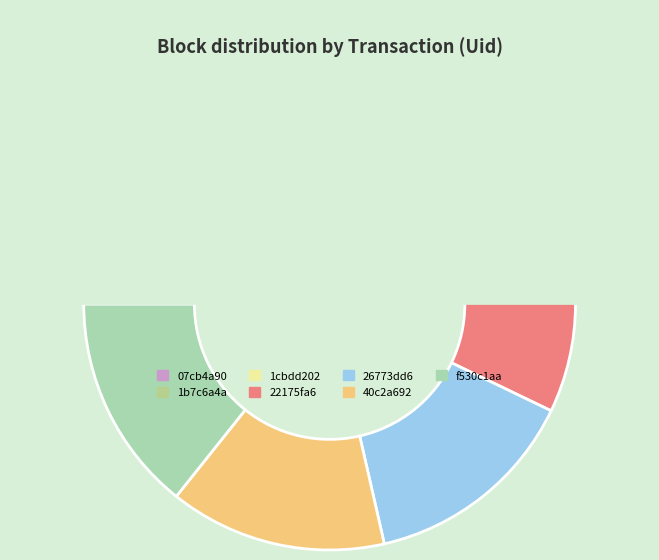

To the nearest percent, what percentage of the pie is 22175fa6?

14%